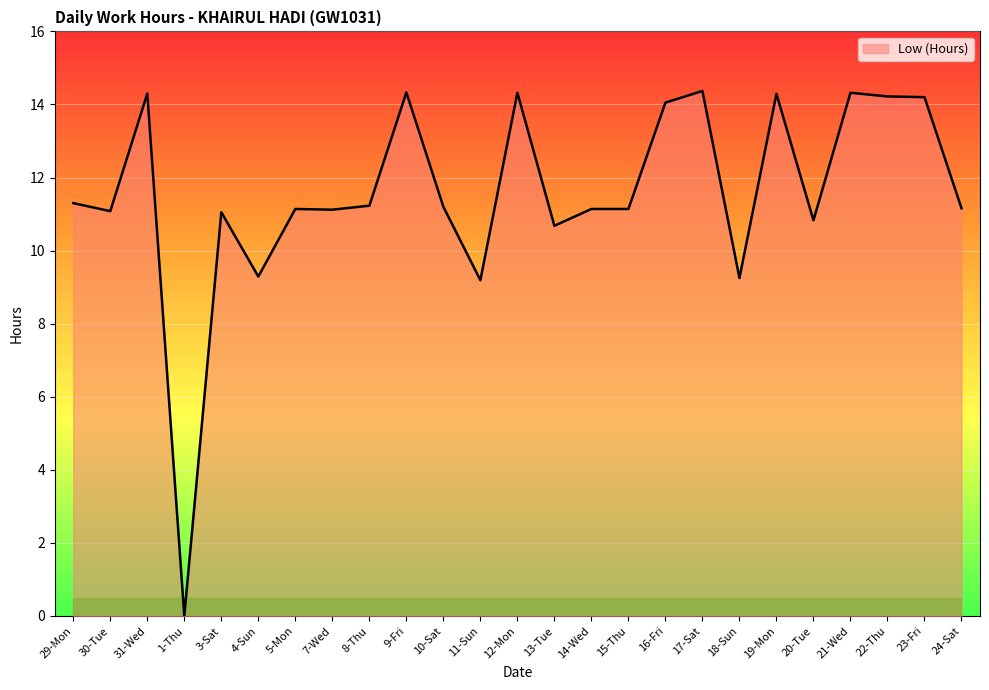

True or false: the data shows 19.6 at 30-Tue.

False